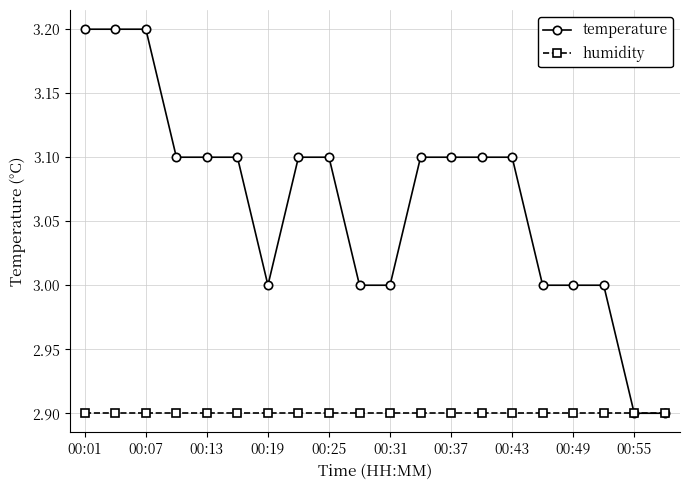

Which series has the largest total across all categories?

temperature